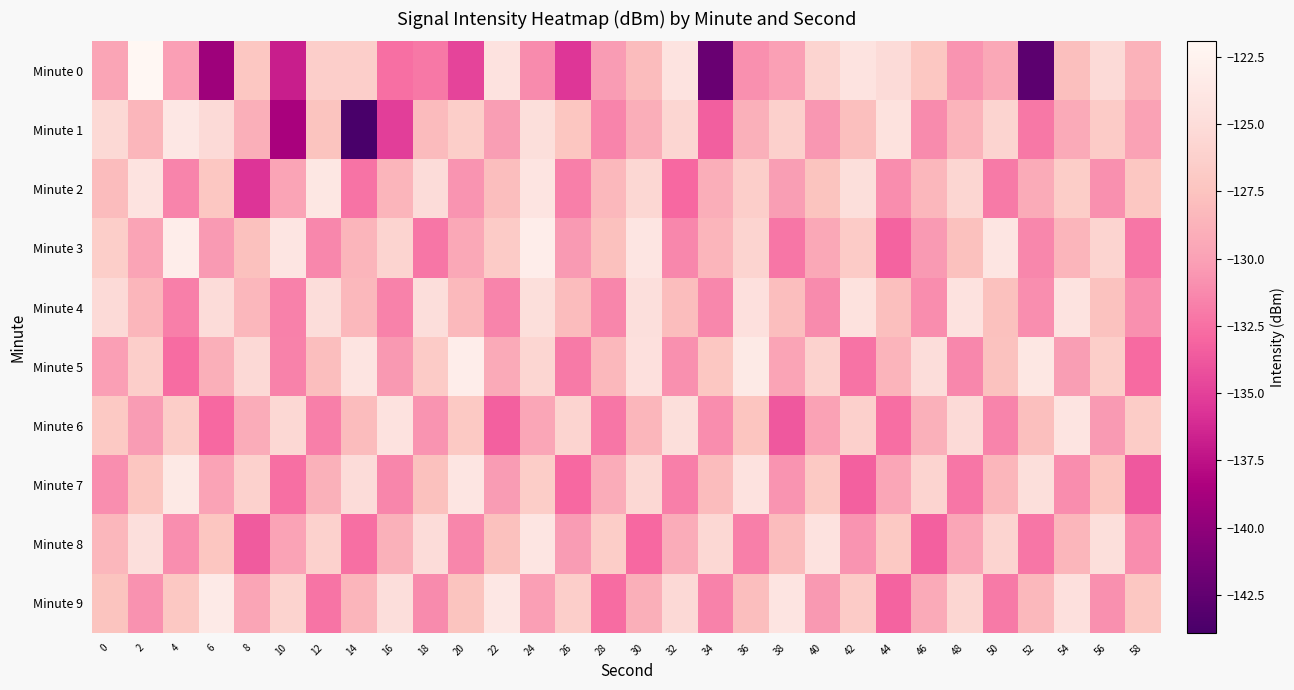

What is the maximum value shown in the chart?

-121.9